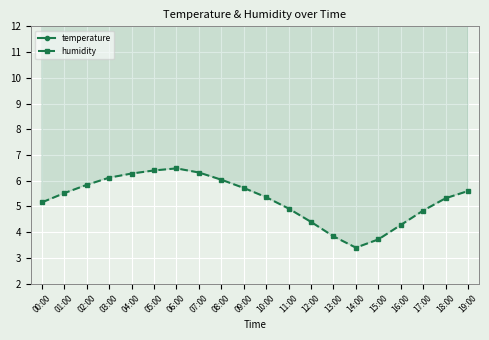

True or false: temperature has more than 1 interior local peaks.

False